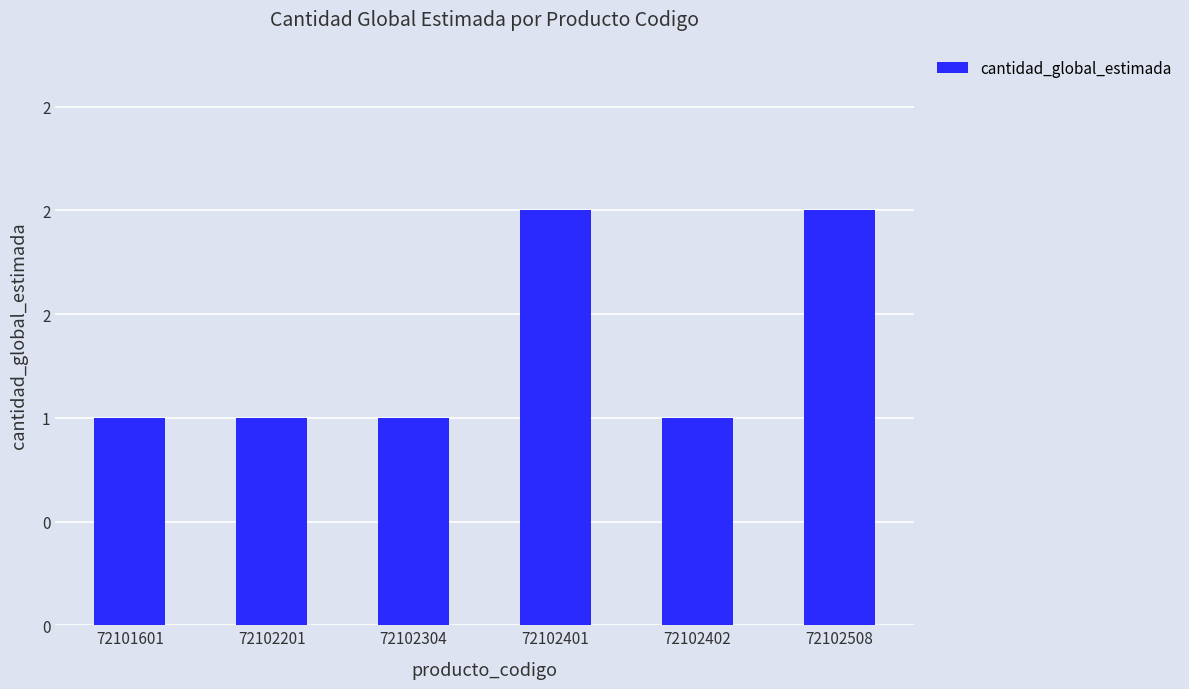

Which label corresponds to the smallest value in the chart?

72101601